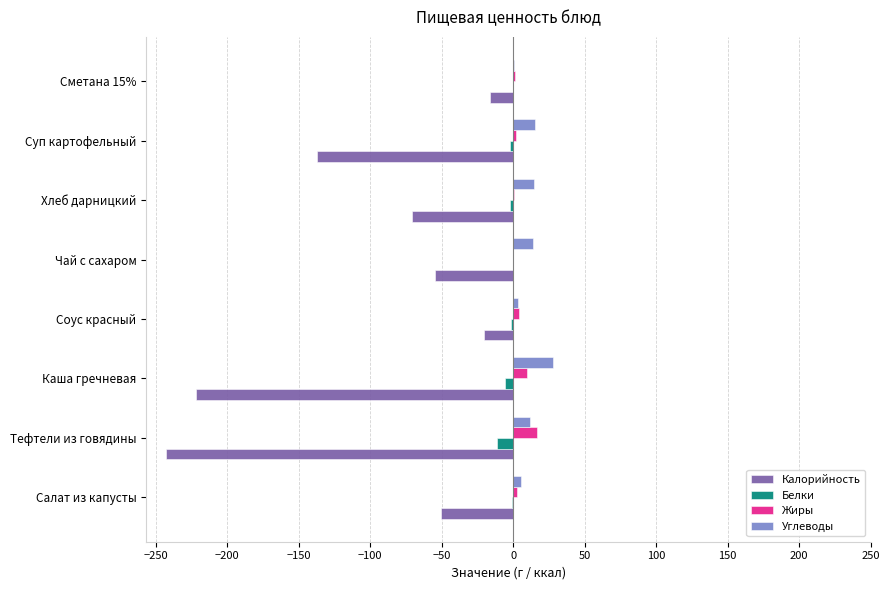

What is the total value across all series at Тефтели из говядины?

-225.9